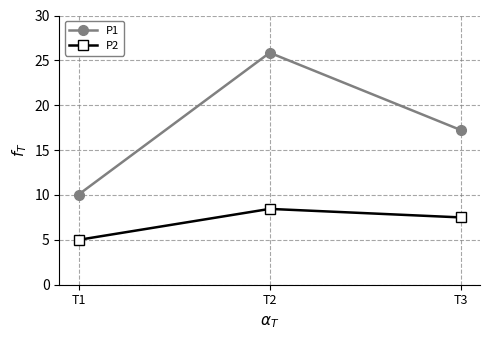

At which label does P1 reach its peak?

T2